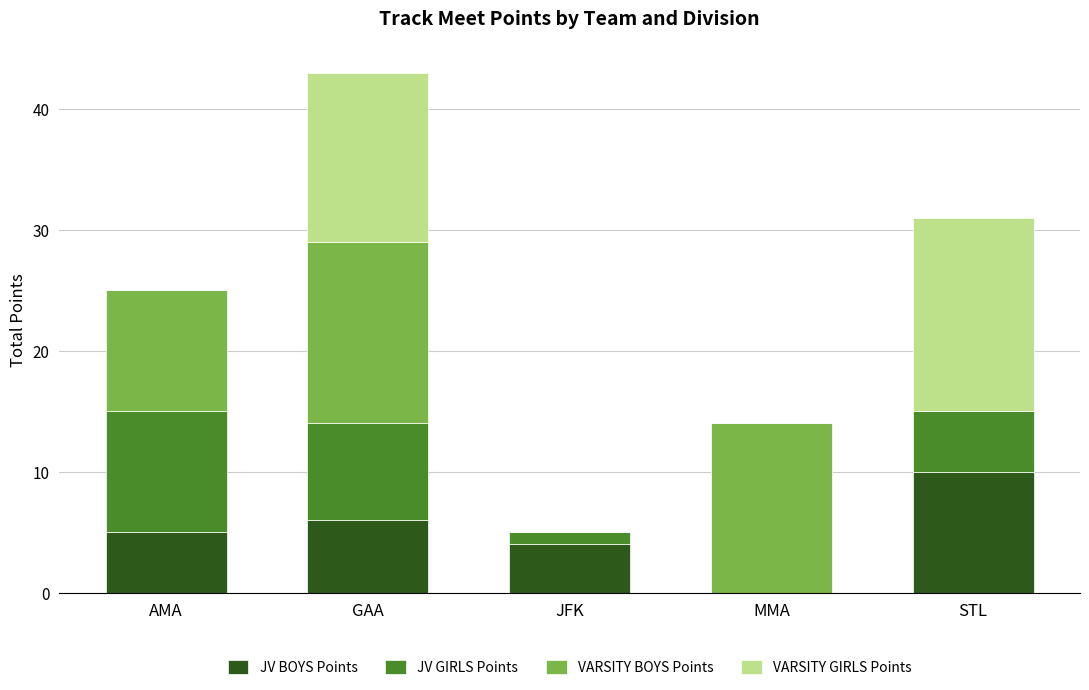

What is the total value across all series at GAA?

43